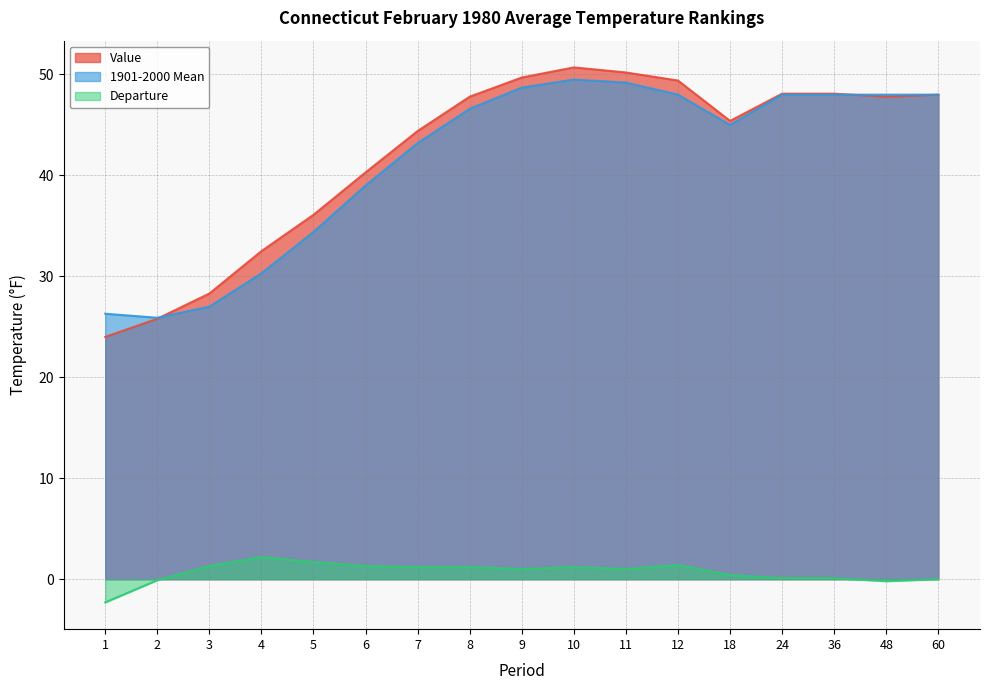

Reading right to left, transcribe all the data shown in this chart.

Value: 48.0	47.8	48.1	48.1	45.4	49.4	50.2	50.7	49.7	47.8	44.4	40.3	36.1	32.5	28.3	25.8	24.0
1901-2000 Mean: 48.0	48.0	48.0	48.0	45.0	48.0	49.2	49.5	48.7	46.6	43.2	39.0	34.4	30.3	27.0	25.9	26.3
Departure: 0.0	-0.2	0.1	0.1	0.4	1.4	1.0	1.2	1.0	1.2	1.2	1.3	1.7	2.2	1.3	-0.1	-2.3